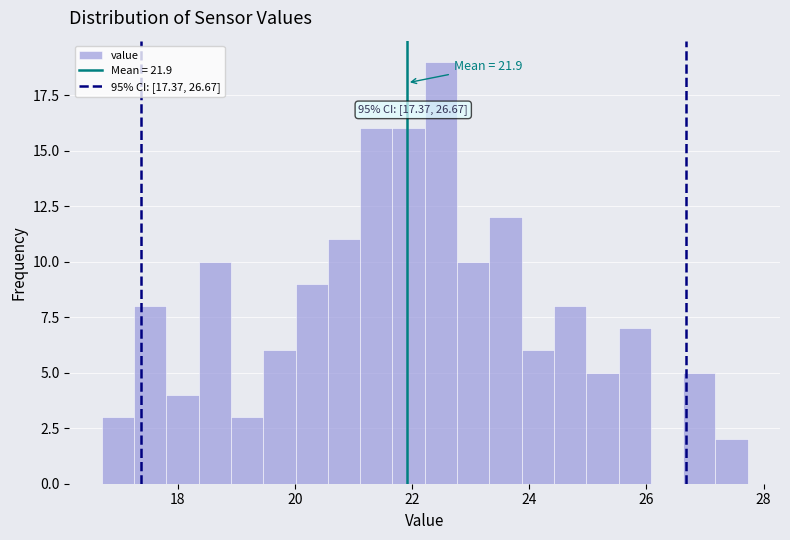

Around what value on the x-axis is the tallest bar? Give the approximate position of its centre, as read against the axis.

22.4